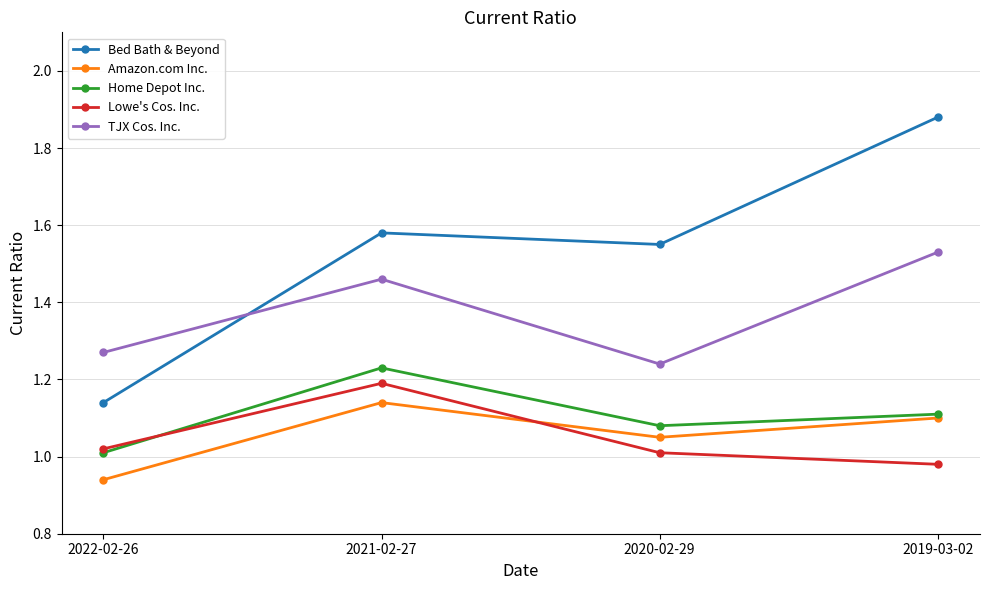

What is the average value of the TJX Cos. Inc. series?

1.4